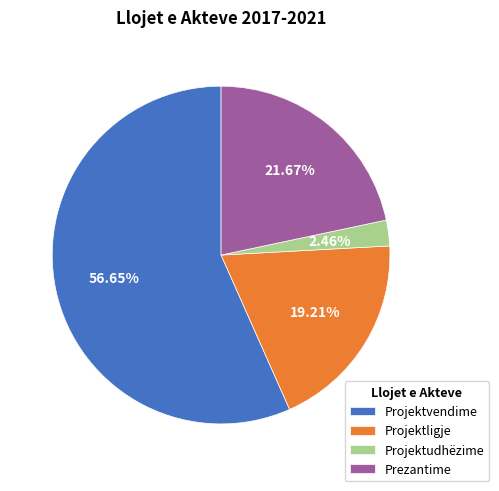

Which slice represents more than half of the pie?

Projektvendime